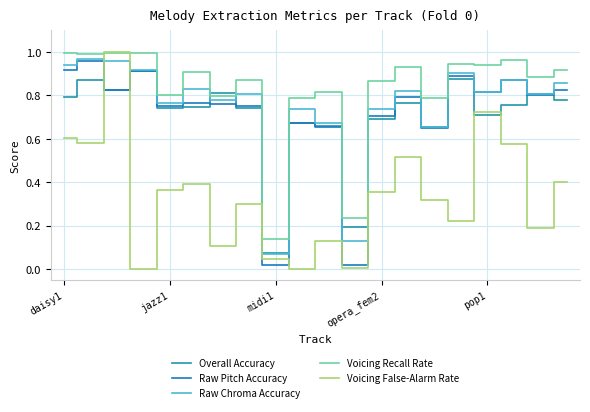

Which series has the largest range (max minus min)?

Voicing False-Alarm Rate